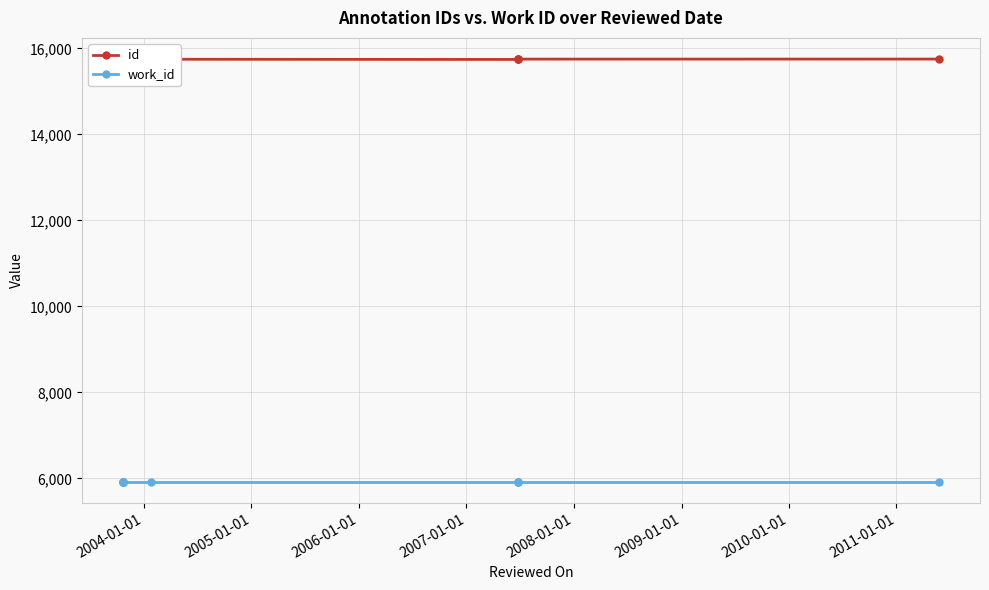

What is the total value across all series at 2009-01-01?

21669